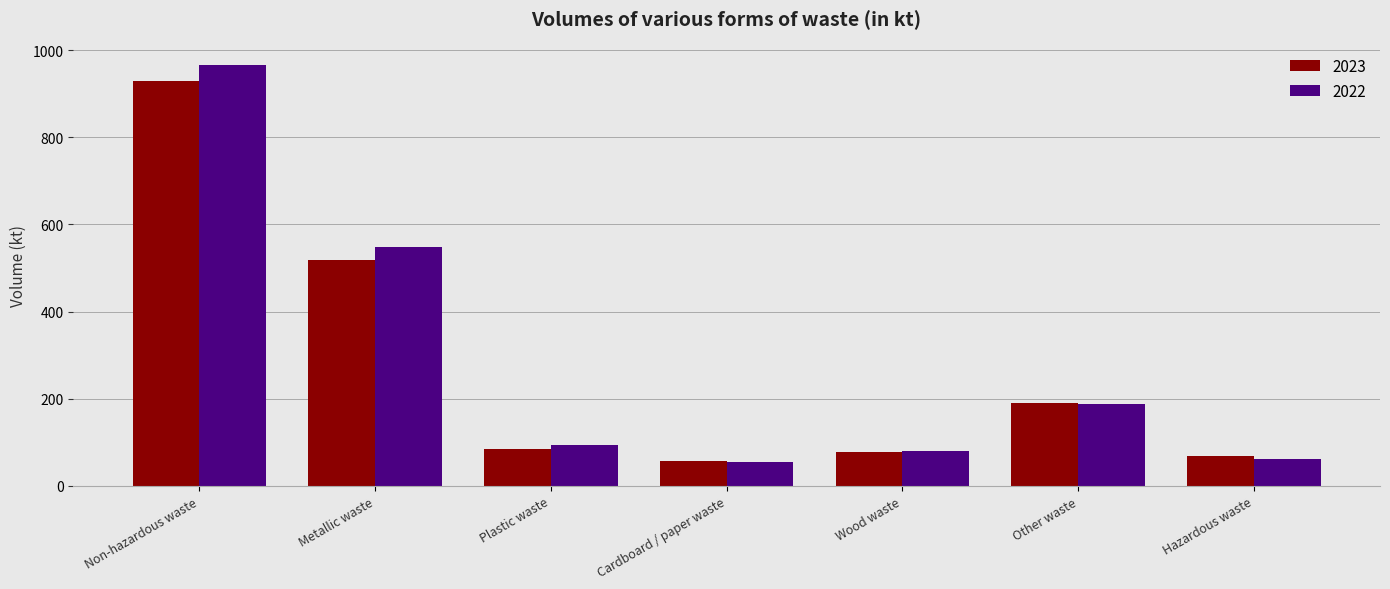

What is the average value of the 2022 series?

284